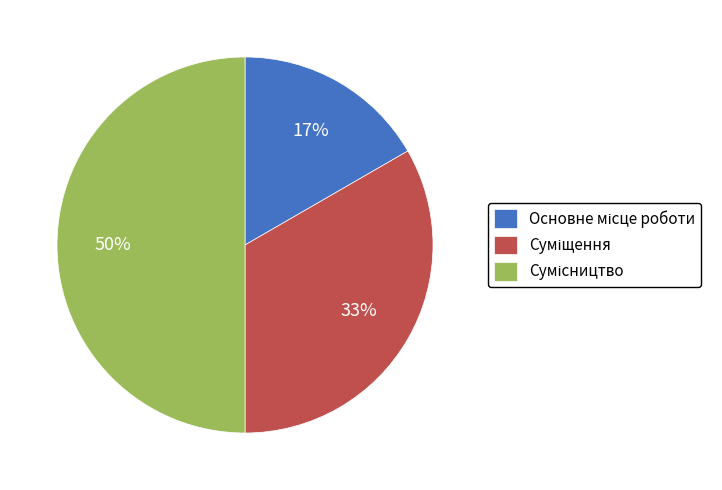

To the nearest percent, what is the difference between the largest and smallest slice percentages?

33%